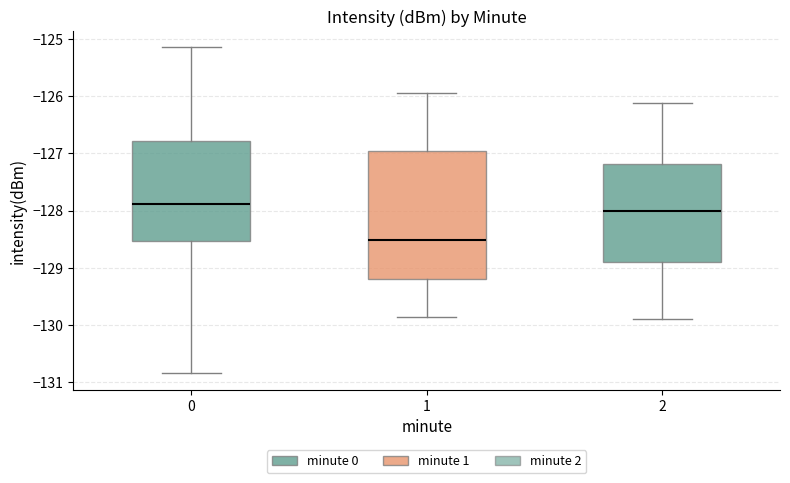

Which box is the tallest, from its lower edge to its upper edge?

1